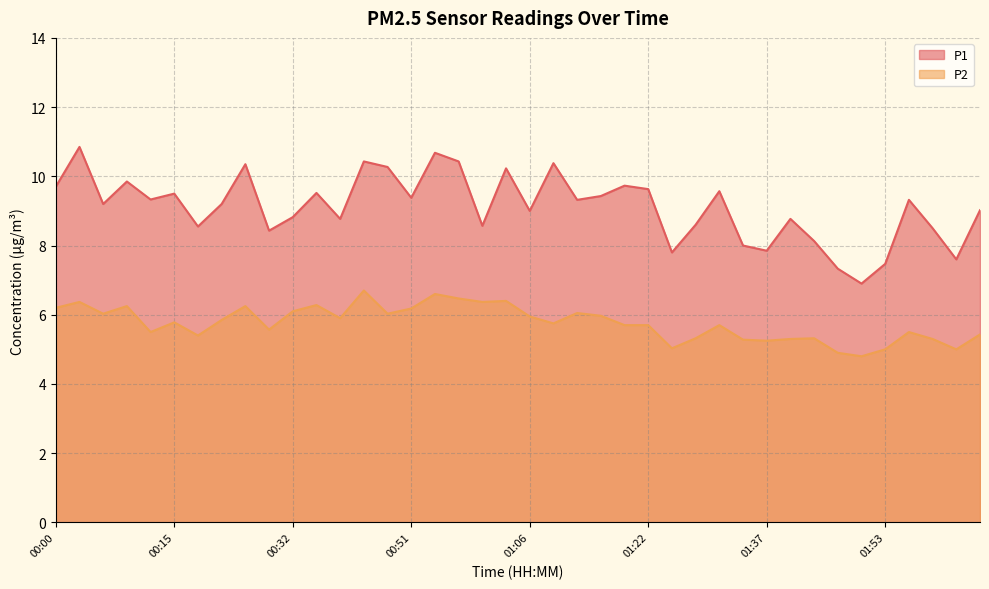

What is the difference between the second highest and second lowest values in the P2 series?

1.7